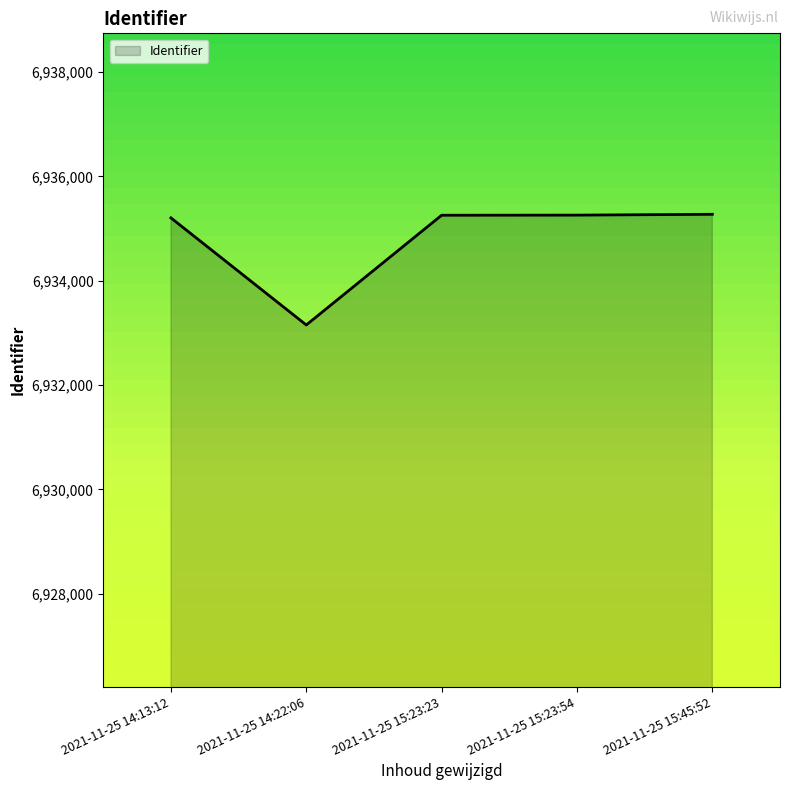

At which category does the chart reach its minimum across all series?

2021-11-25 14:22:06